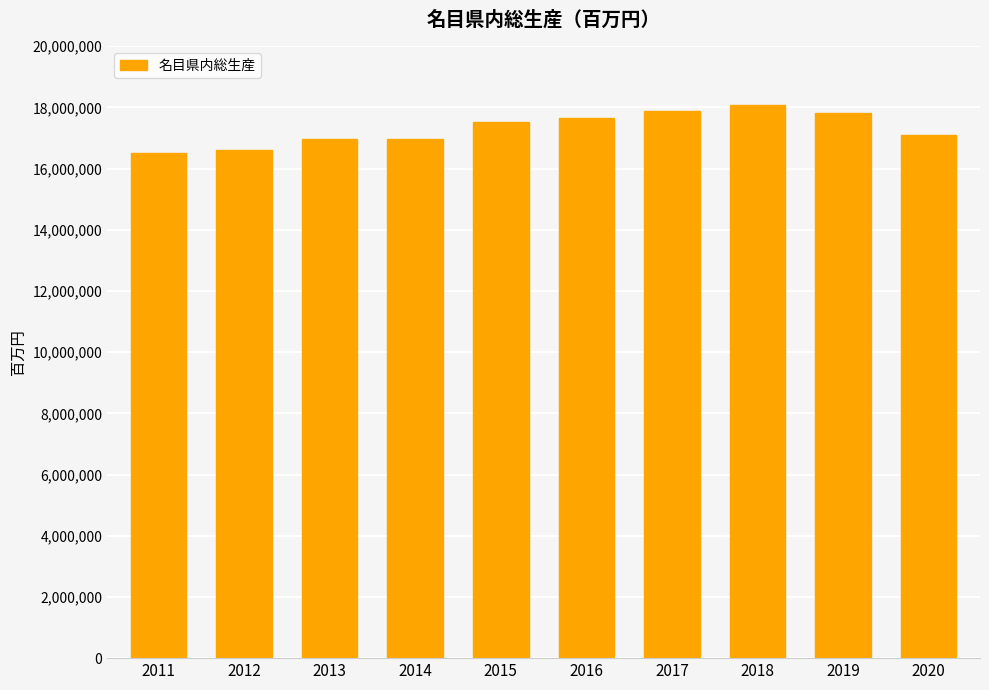

What is the smallest value displayed?

16508929.2